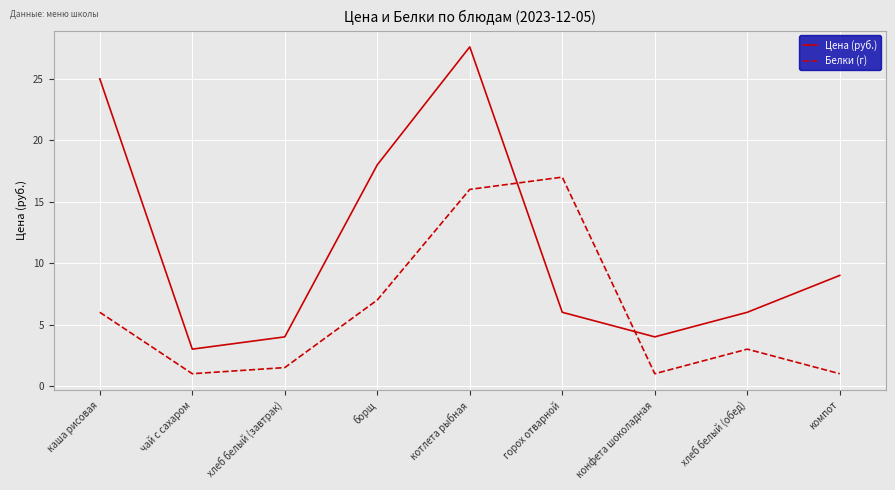

Is the value of Белки (г) at каша рисовая greater than the value of Цена (руб.) at котлета рыбная?

No